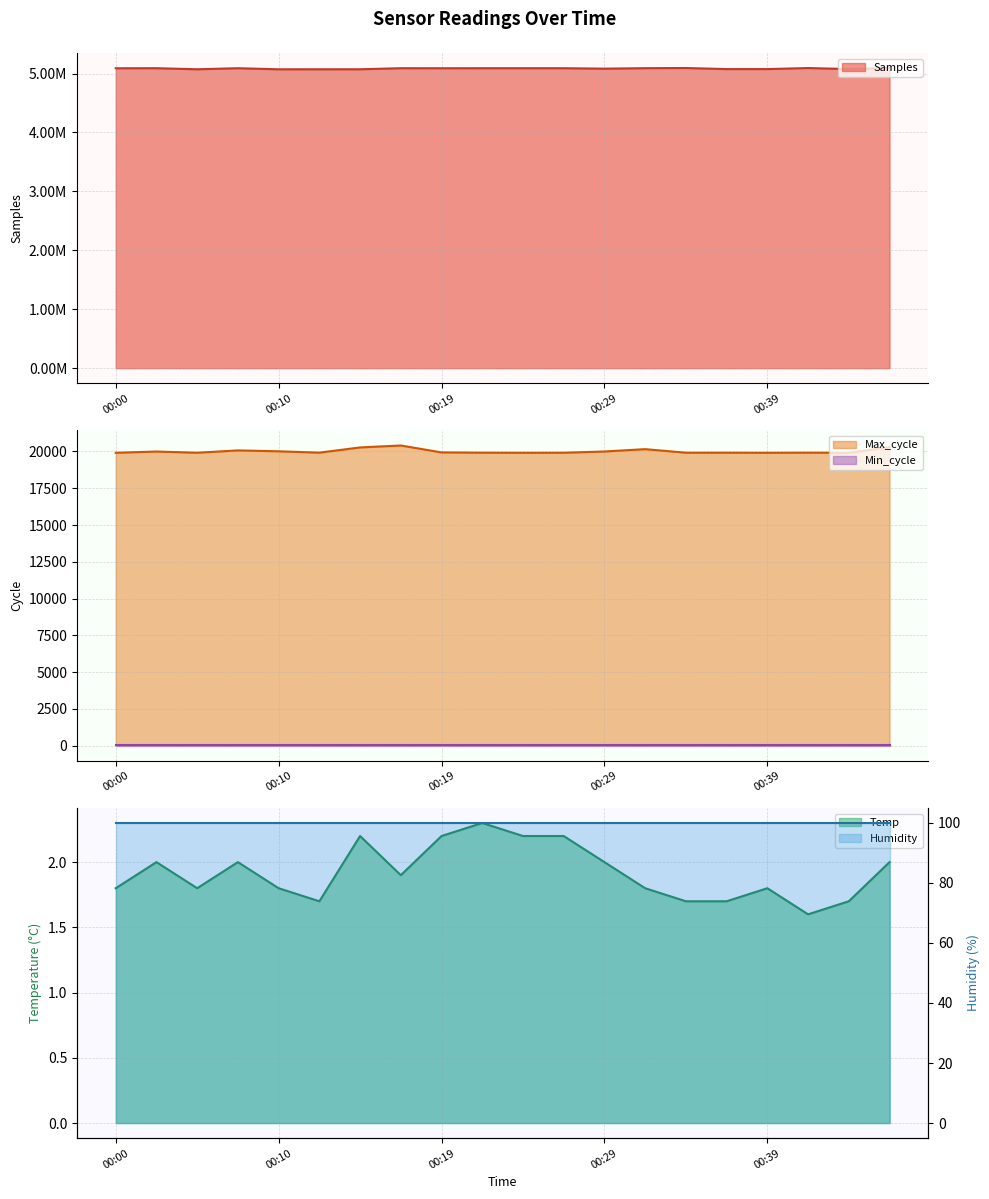

Is it true that Samples equals 5090711.0 at 00:17?

True